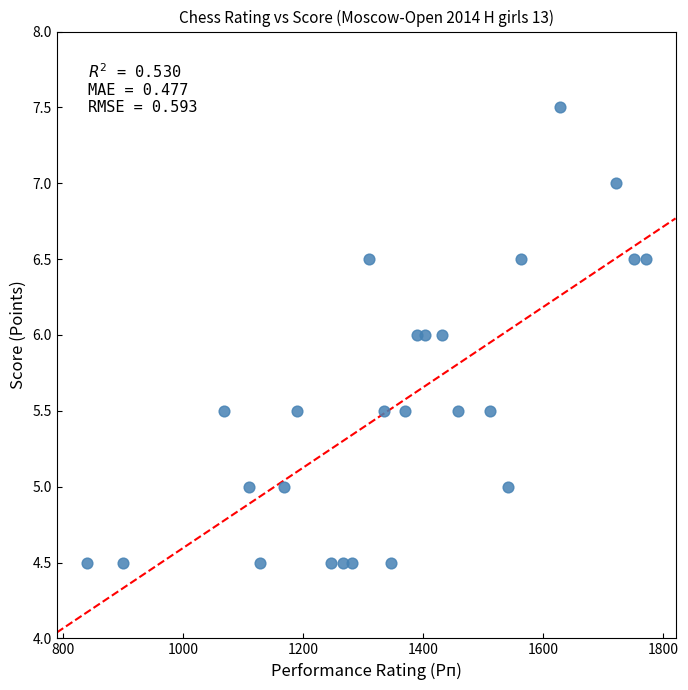

What is the range of Y values (max minus min)?

3.0